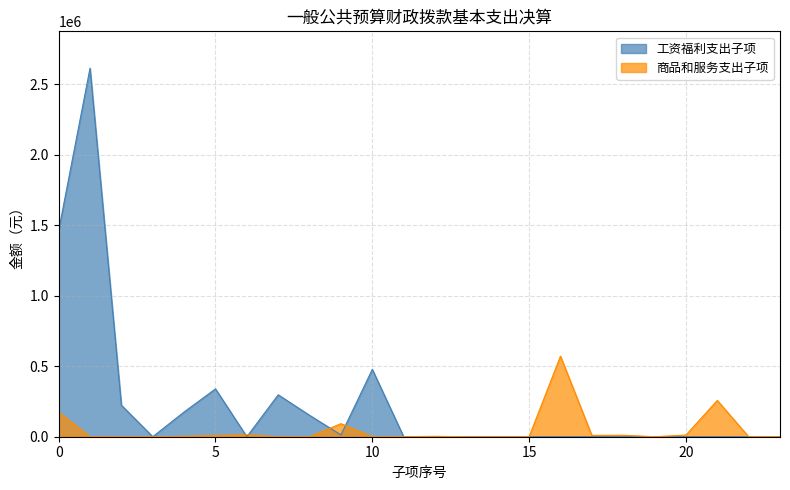

At which label is the value closest to 285775?

21